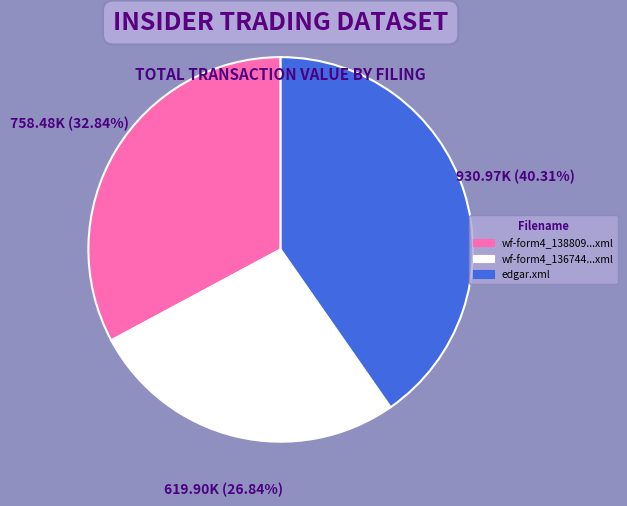

Which slice is the smallest?

wf-form4_136744...xml